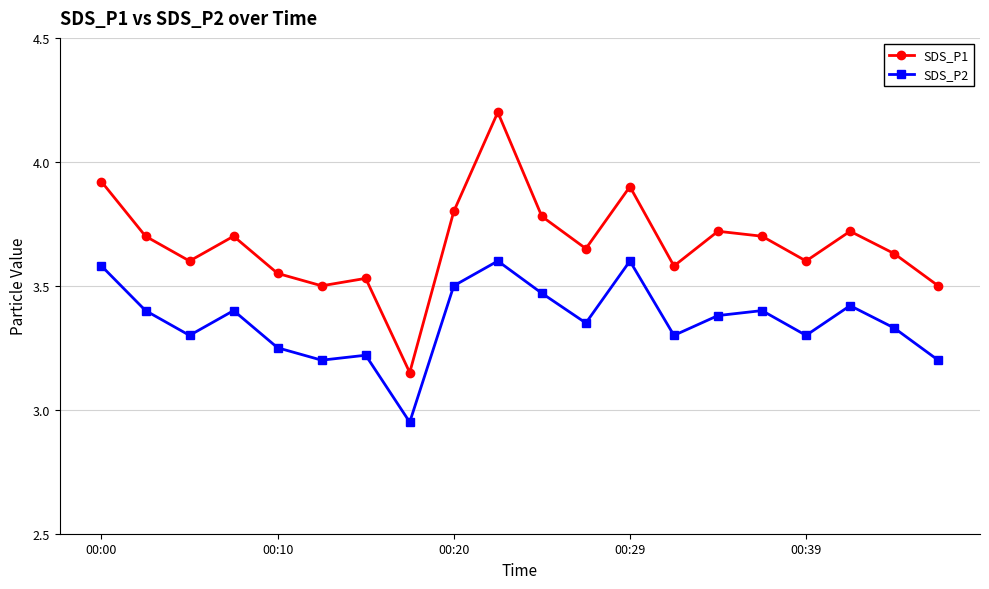

Rank the series by their maximum value, from highest to lowest.

SDS_P1, SDS_P2